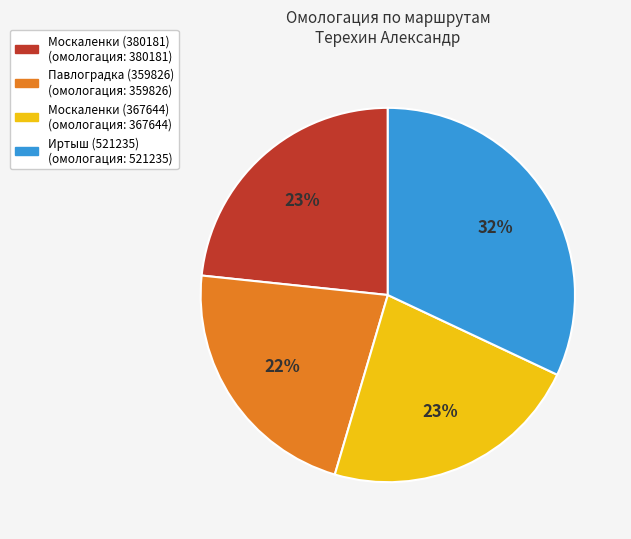

Which category has the biggest portion of the pie?

Иртыш (521235)